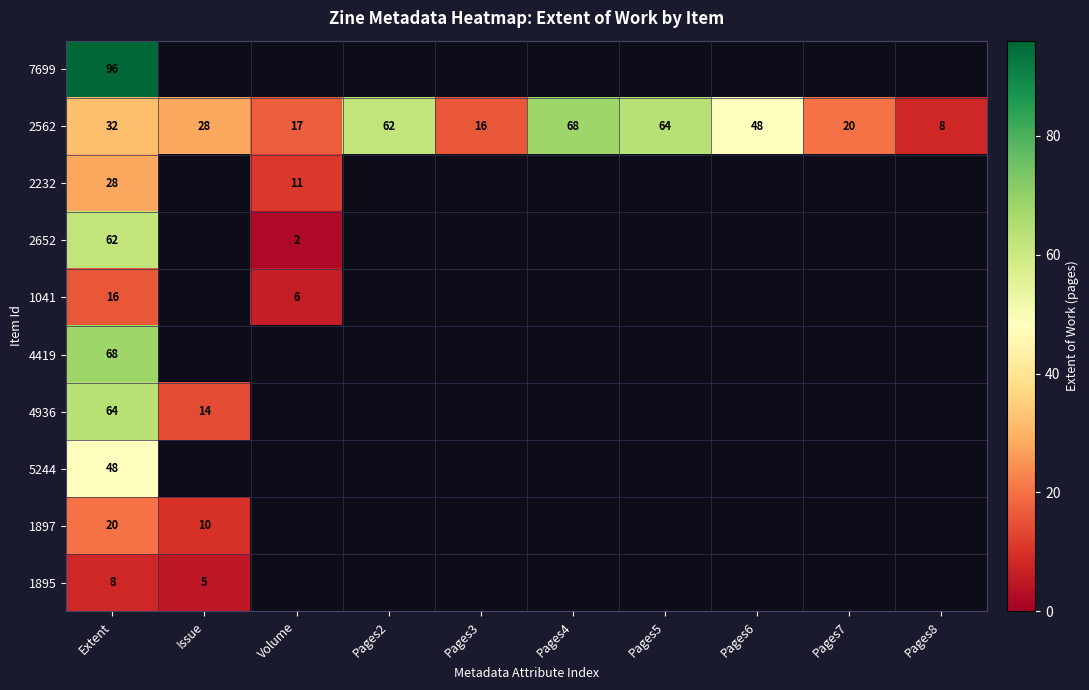

Rank the series at Extent from highest to lowest value.

7699, 4419, 4936, 2652, 5244, 2562, 2232, 1897, 1041, 1895